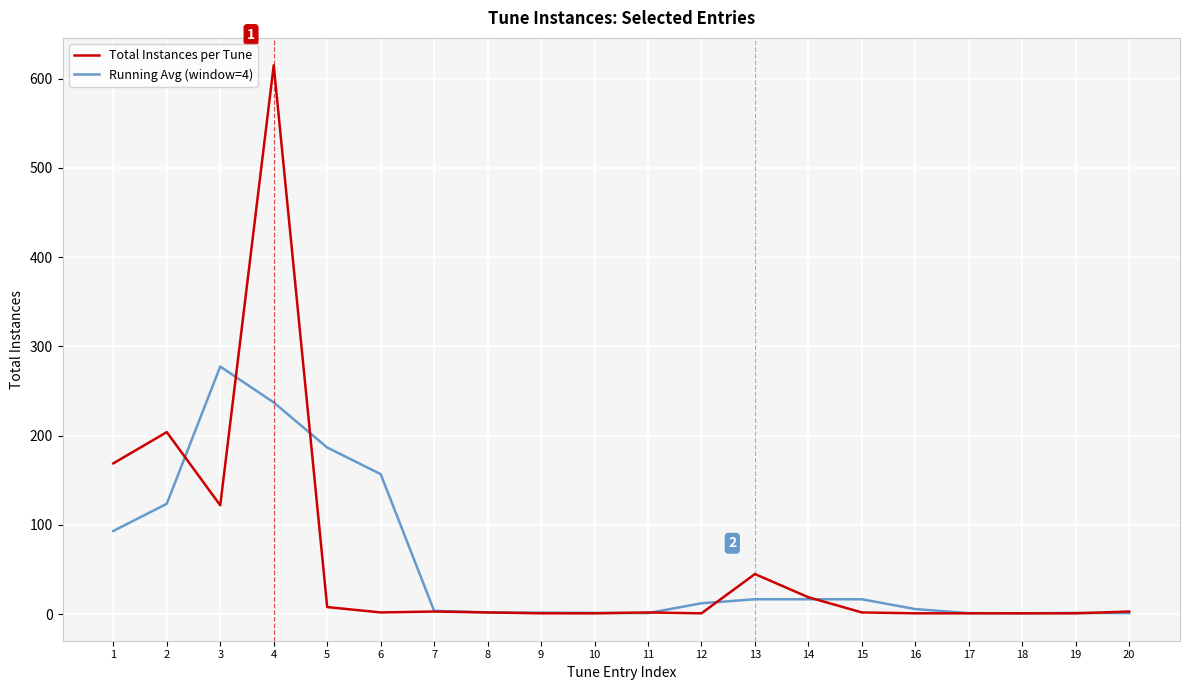

List the series in order of their peak value, highest first.

Total Instances per Tune, Running Avg (window=4)